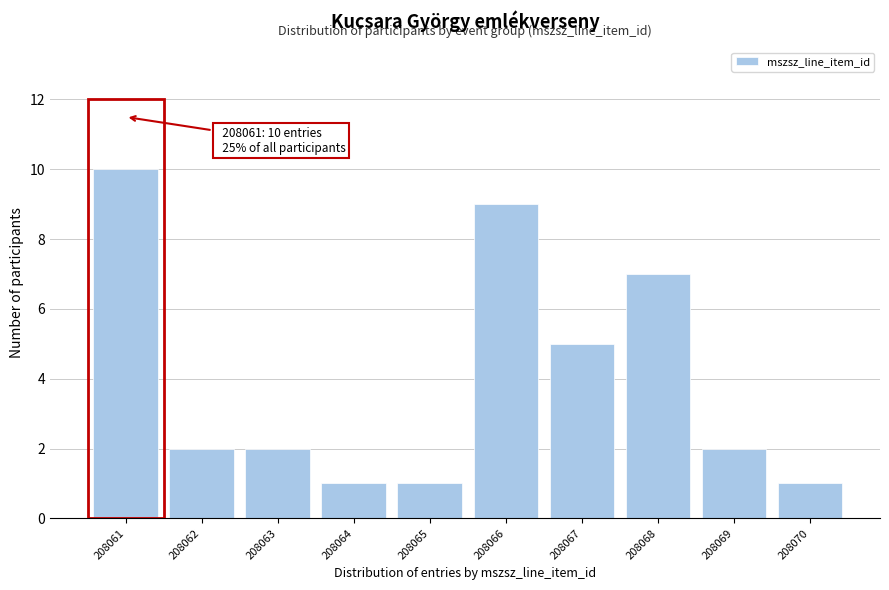

Reading left to right, transcribe all the data shown in this chart.

10	2	2	1	1	9	5	7	2	1